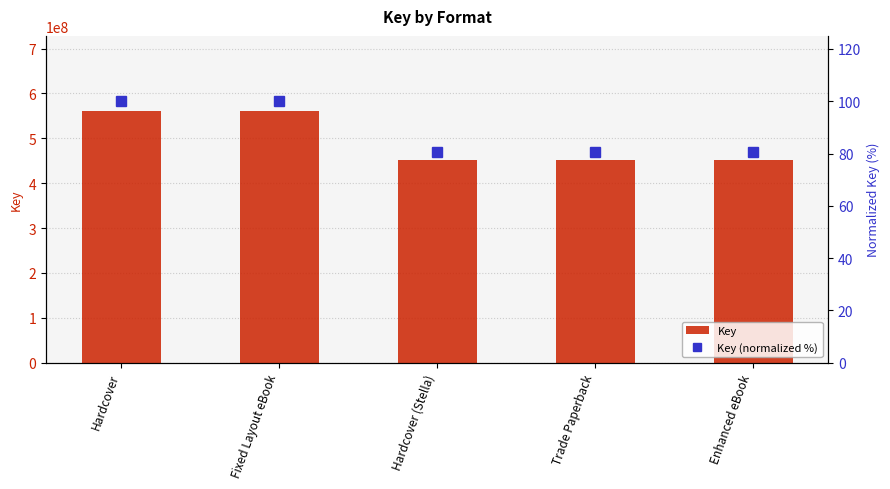

How many groups of bars are there?

5